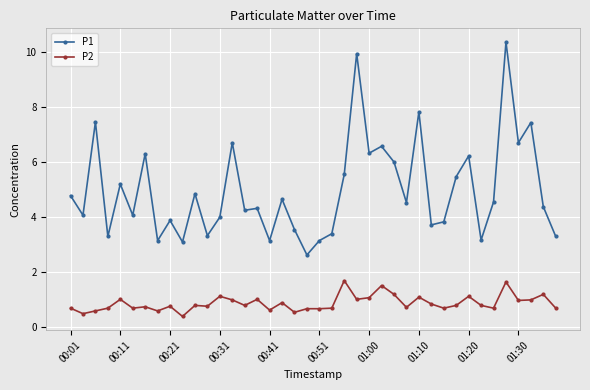

Which series has the widest spread of values?

P1